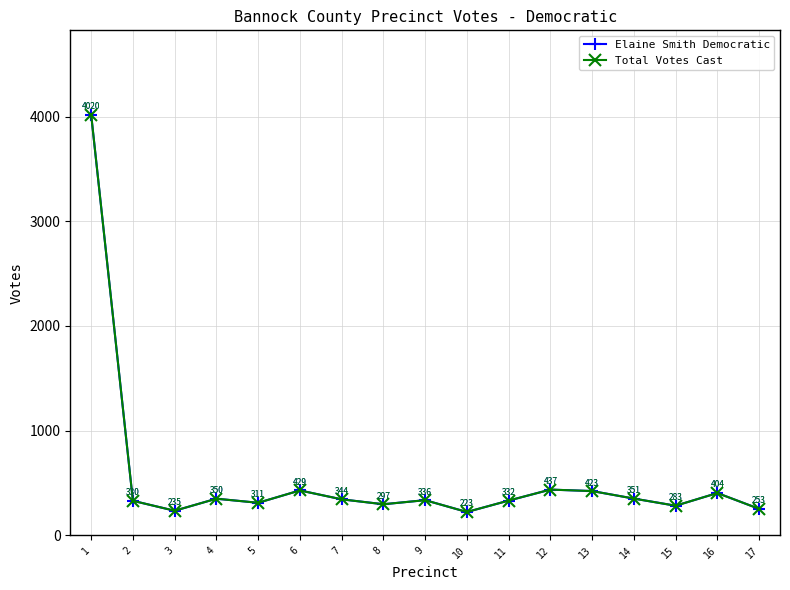

Is the value of Elaine Smith Democratic at 6 greater than the value of Total Votes Cast at 7?

Yes